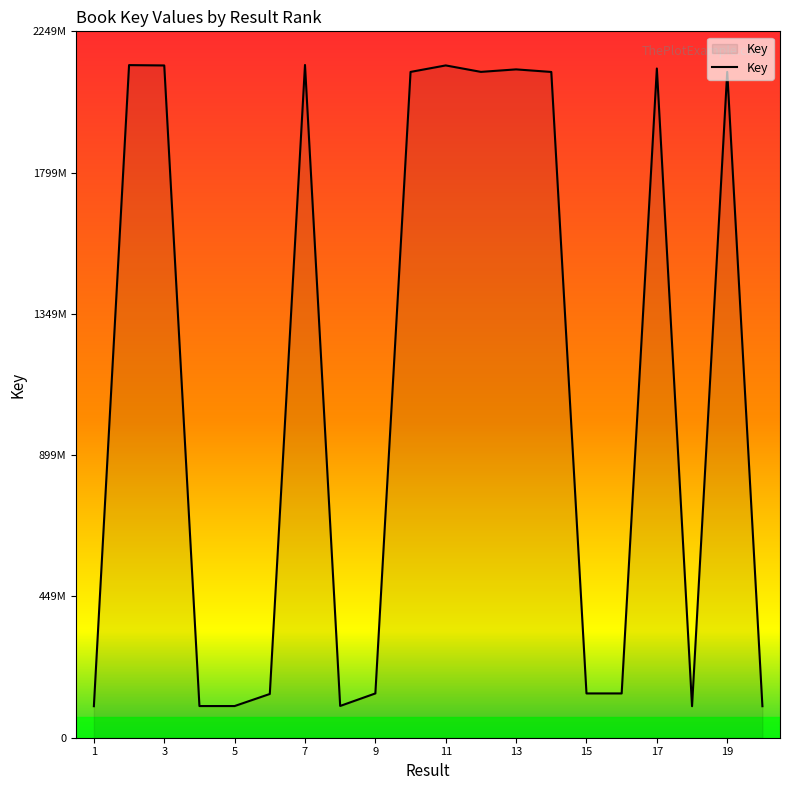

At which label does the data first exceed 2119968761?

2